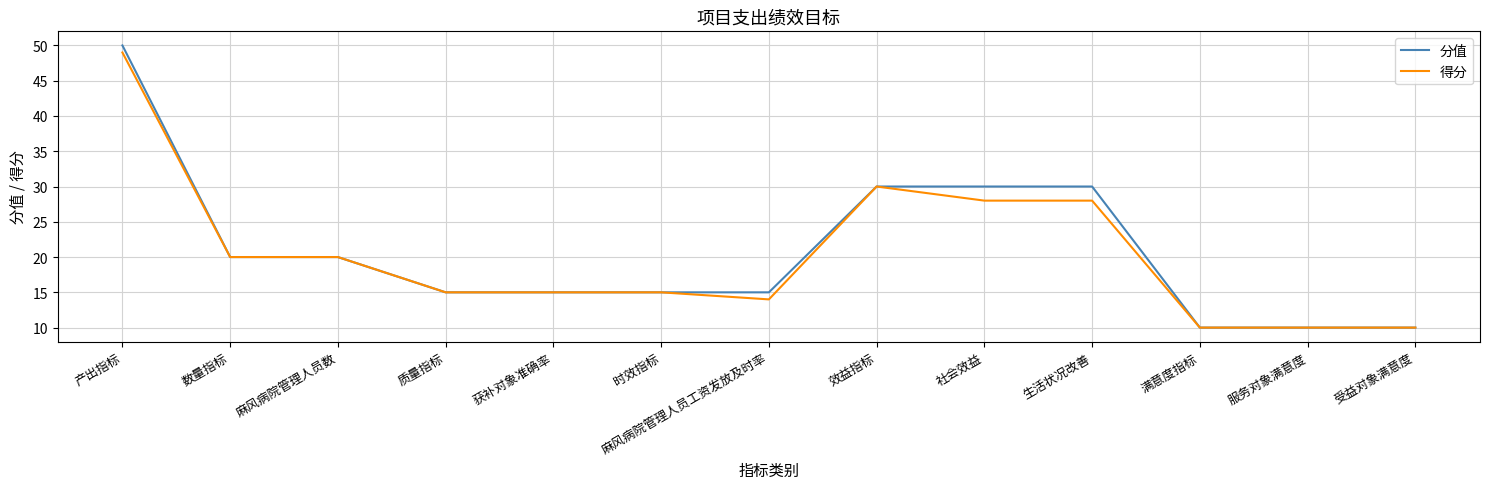

What is the greatest value displayed?

50